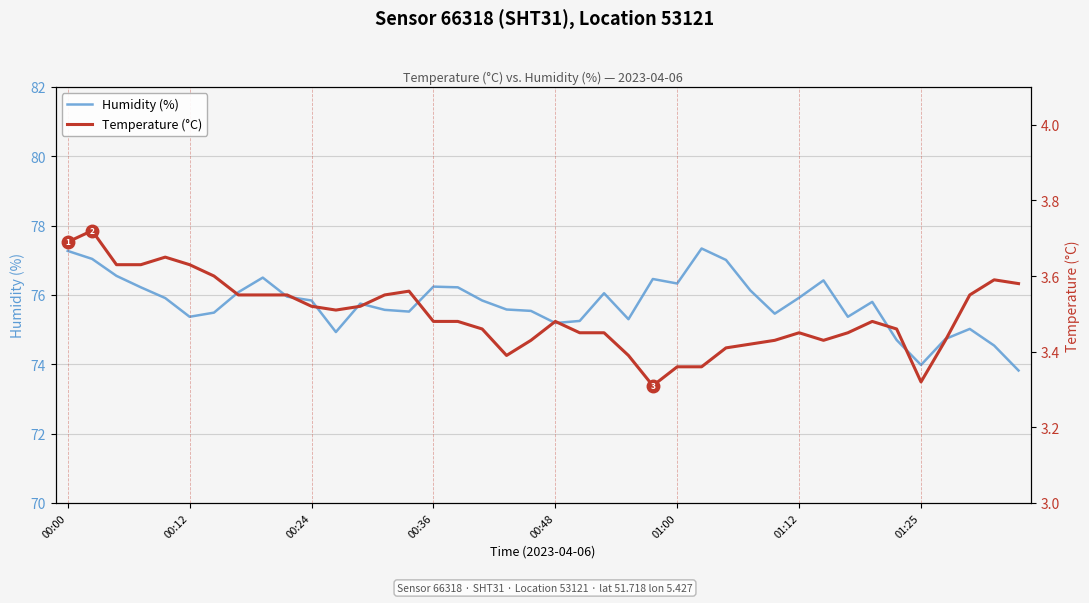

How many values in the Humidity (%) series exceed 75?

34